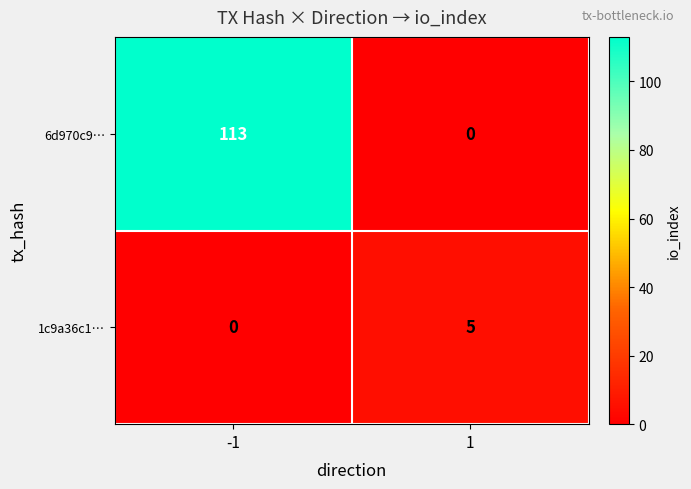

List the series in order of their peak value, lowest first.

1c9a36c1…, 6d970c9…